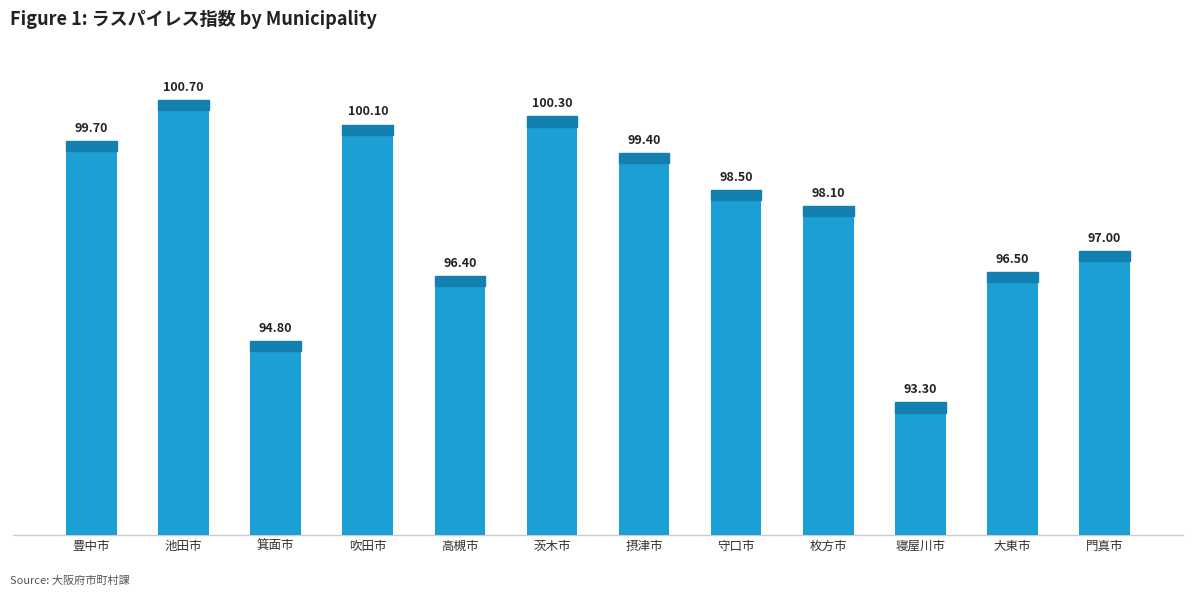

What is the ratio of the value at 茨木市 to the value at 寝屋川市?

1.1